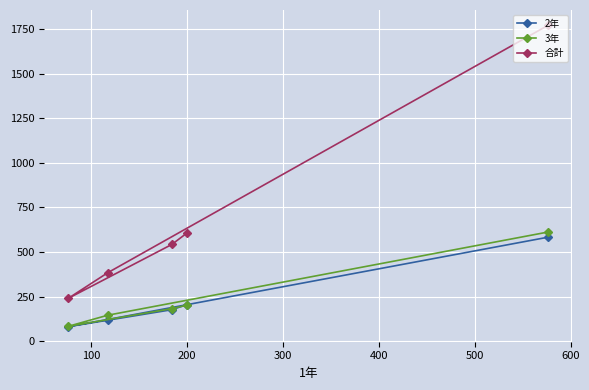

Which series has the widest spread of values?

合計